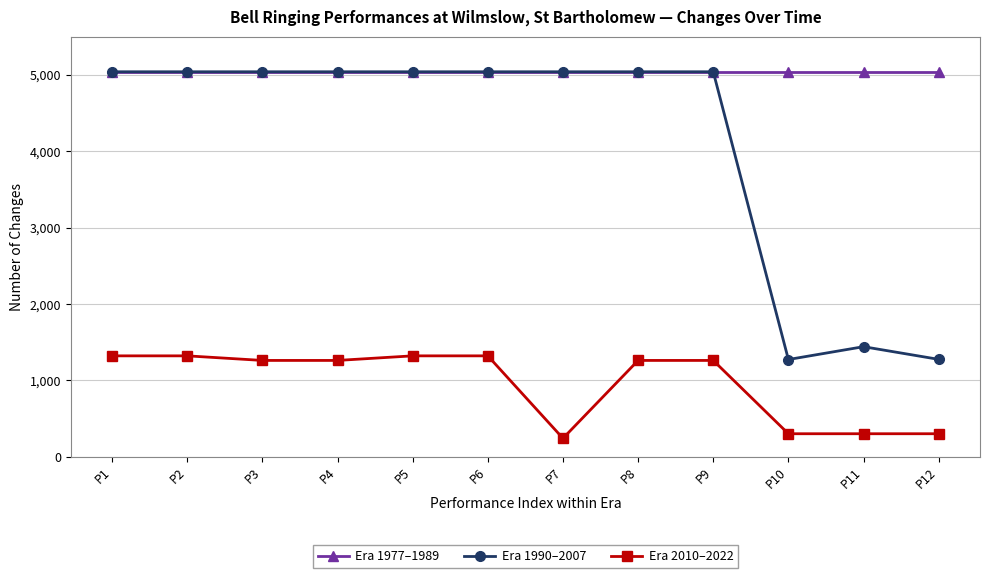

Which series has the largest range (max minus min)?

Era 1990–2007